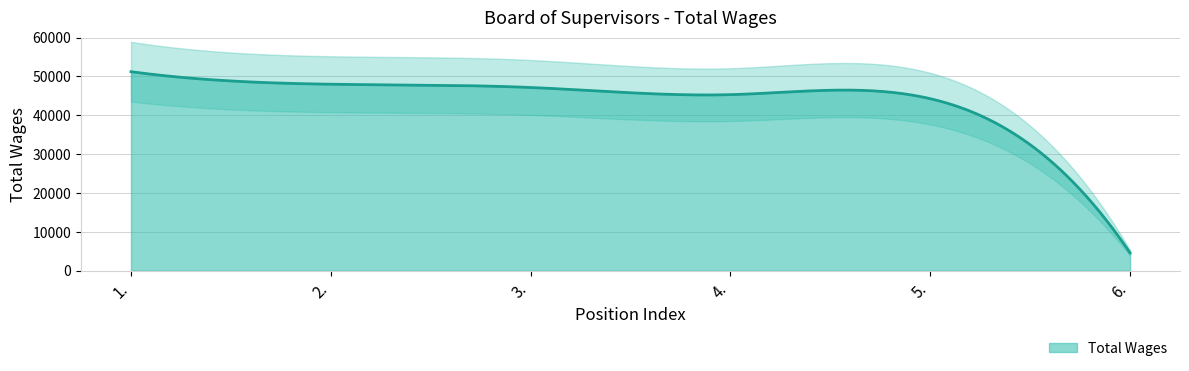

Which label corresponds to the smallest value in the chart?

6.